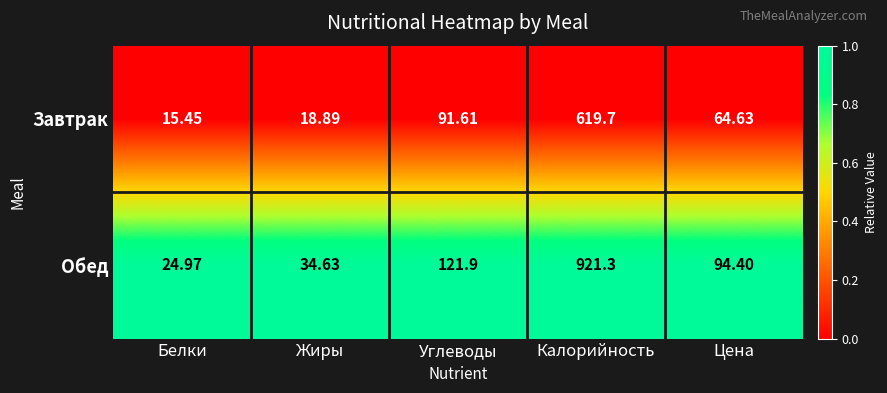

At which label does Обед reach its minimum?

Белки